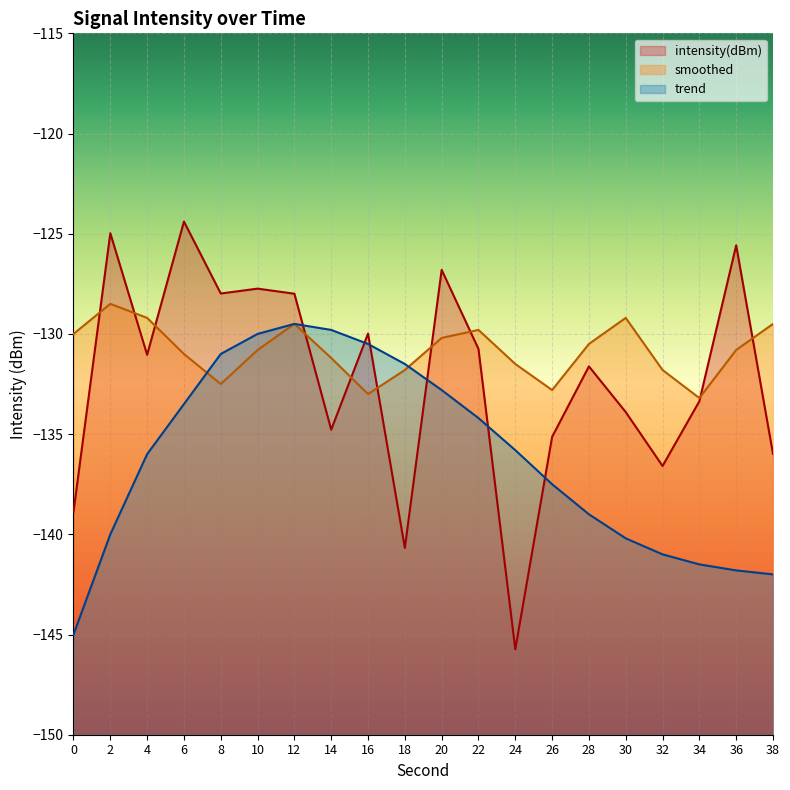

What is the sum of all intensity(dBm) values?

-2643.9